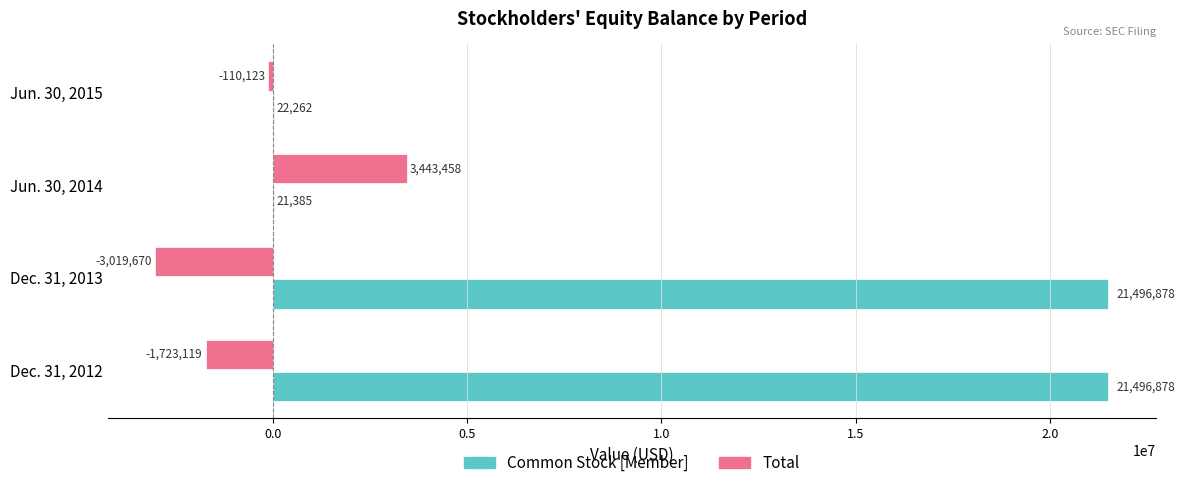

The value of Common Stock [Member] at Jun. 30, 2015 is 22262. True or false?

True